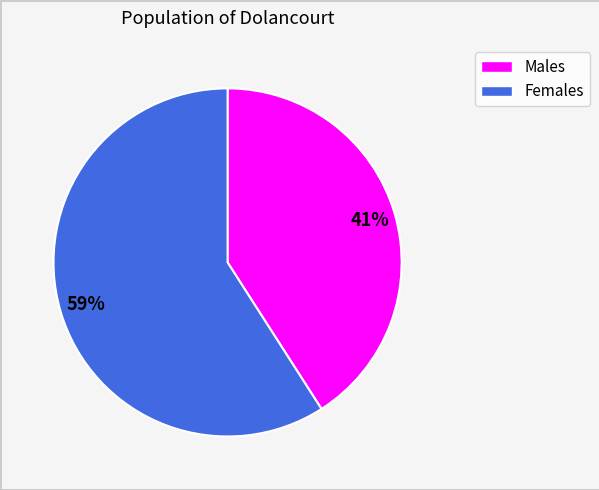

To the nearest percent, what is the average slice percentage?

50%